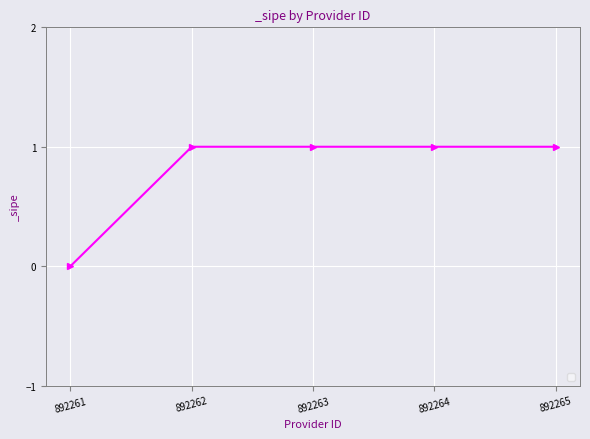

Is it true that the value at 892261 is 0?

True